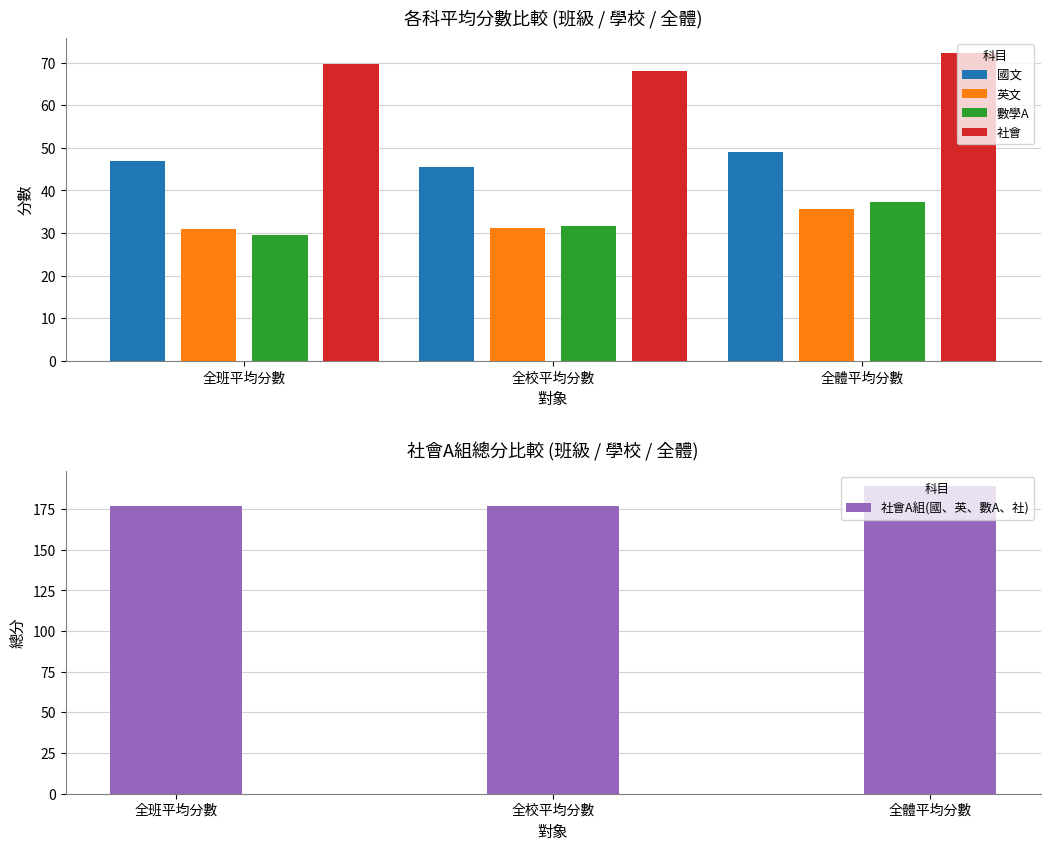

Reading right to left, what are all the values shown in this chart?

國文: 全體平均分數=49.1	全校平均分數=45.6	全班平均分數=47.0
英文: 全體平均分數=35.7	全校平均分數=31.2	全班平均分數=31.0
數學A: 全體平均分數=37.2	全校平均分數=31.7	全班平均分數=29.5
社會: 全體平均分數=72.2	全校平均分數=68.0	全班平均分數=69.7
社會A組(國、英、數A、社): 全體平均分數=189.1	全校平均分數=176.9	全班平均分數=177.2